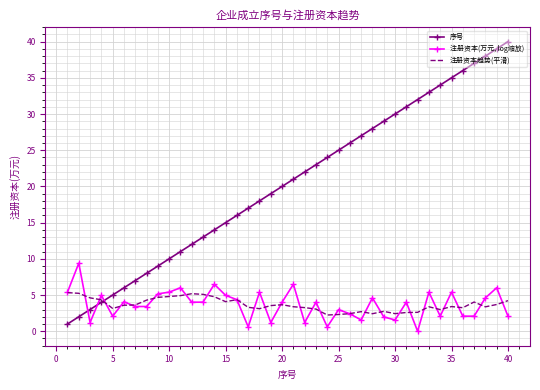

Rank the series by their maximum value, from lowest to highest.

注册资本趋势(平滑), 注册资本(万元, log缩放), 序号